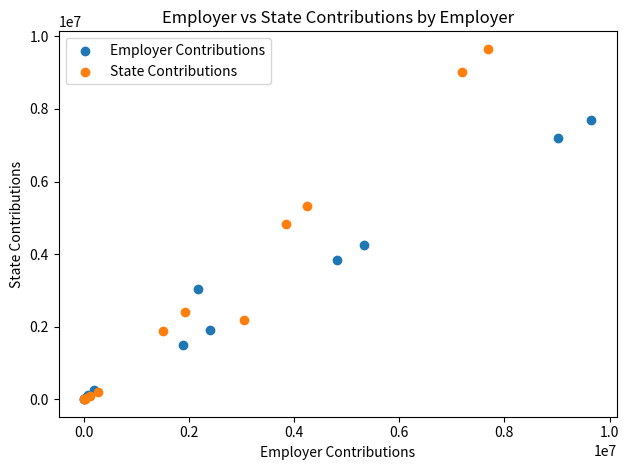

Which series has the widest spread of Y values?

State Contributions